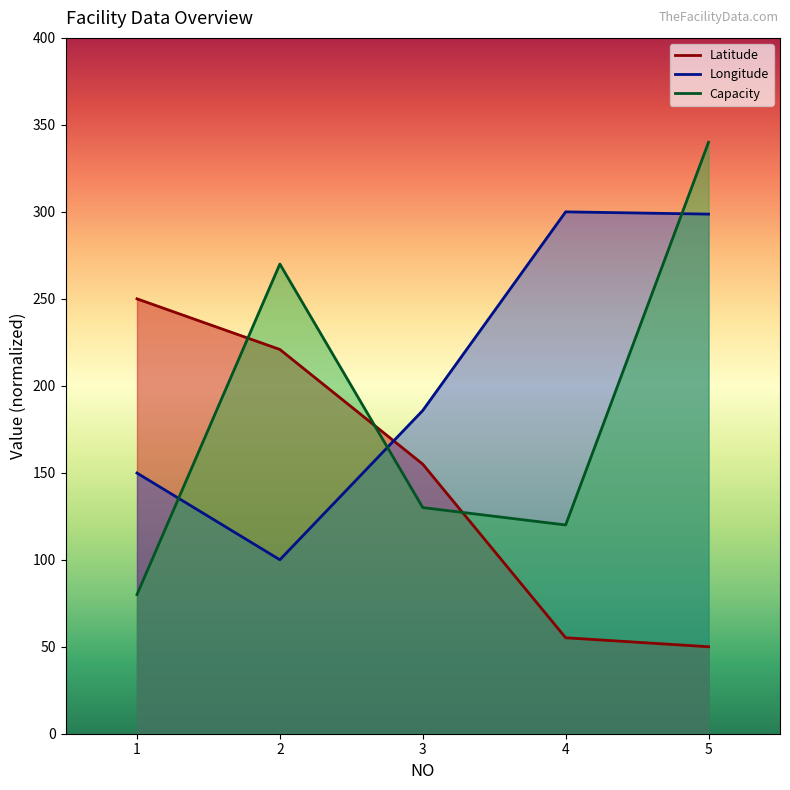

Which category has the lowest value across all series?

5